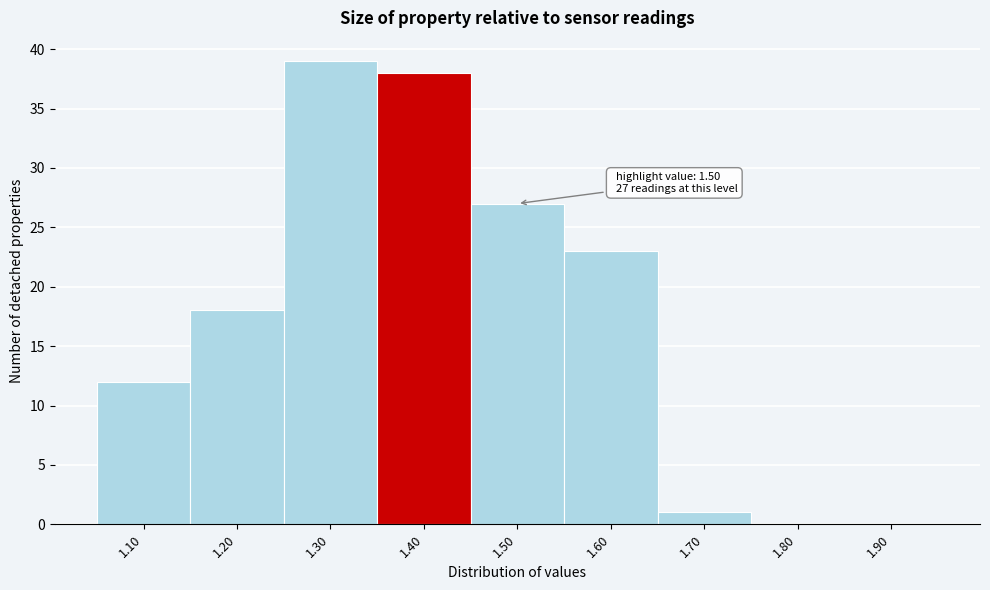

Reading left to right, list all the values displayed in this chart.

1.10=12	1.20=18	1.30=39	1.40=38	1.50=27	1.60=23	1.70=1	1.80=0	1.90=0